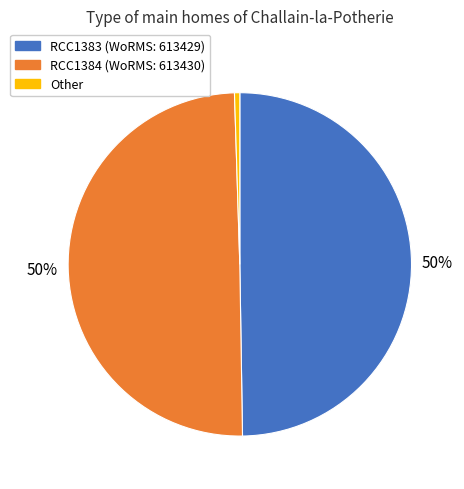

To the nearest percent, what percentage of the pie is RCC1383 (WoRMS: 613429)?

50%